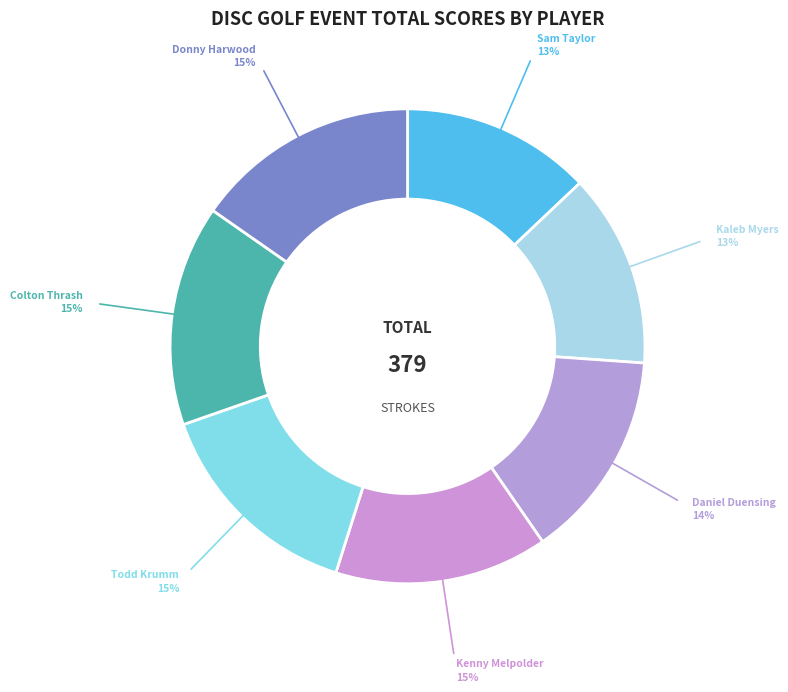

Is there a majority slice in this chart?

No